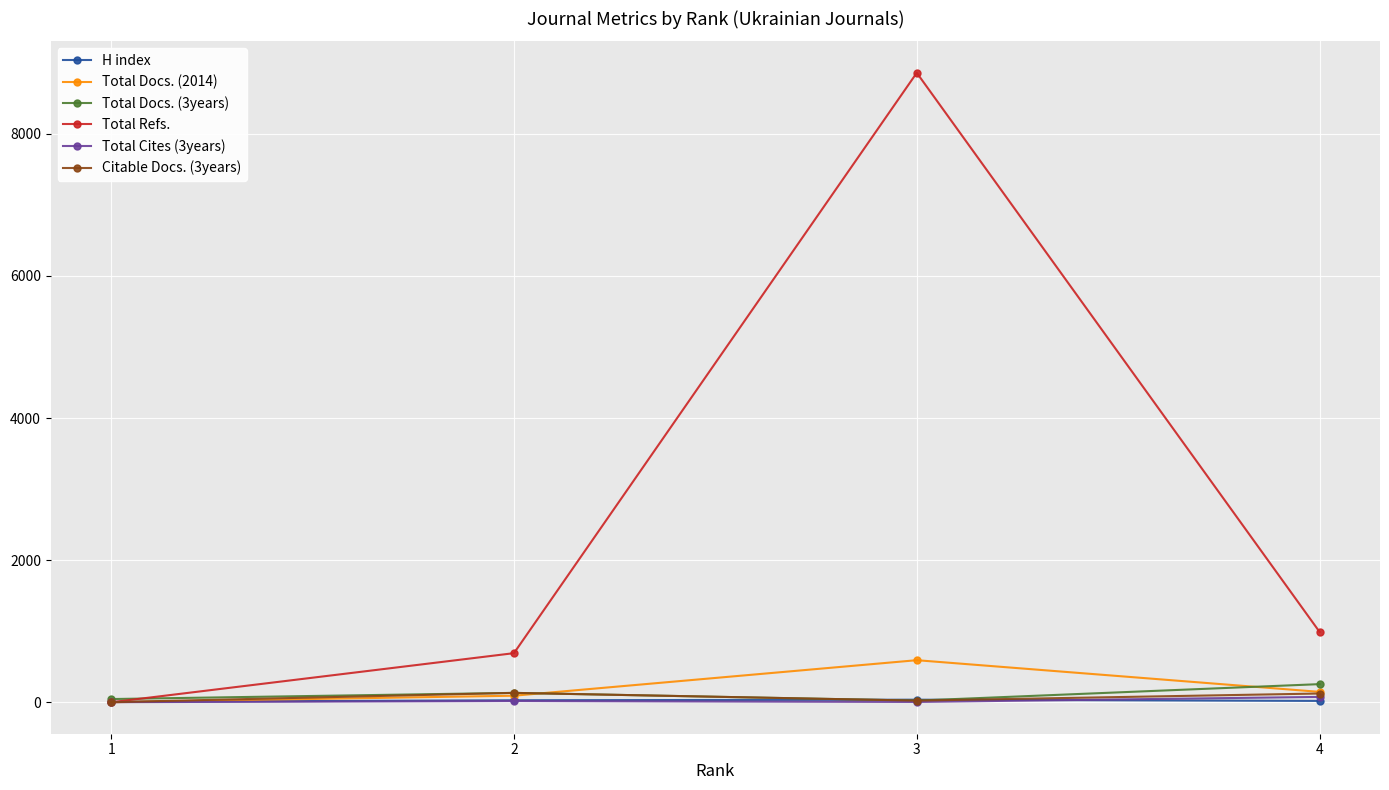

What is the highest value of the Citable Docs. (3years) series?

132